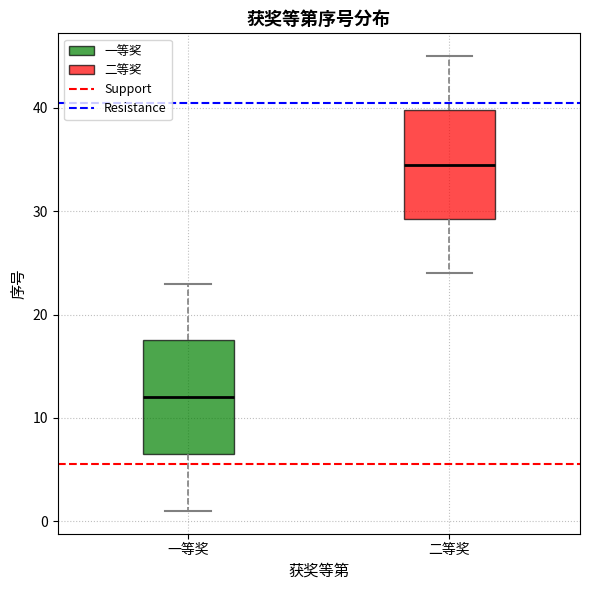

Which box's median line is the highest?

二等奖